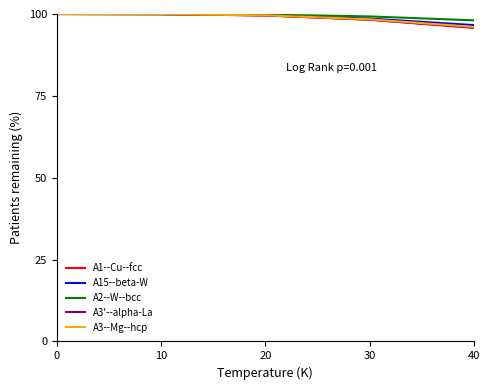

What is the greatest value displayed?

100.0